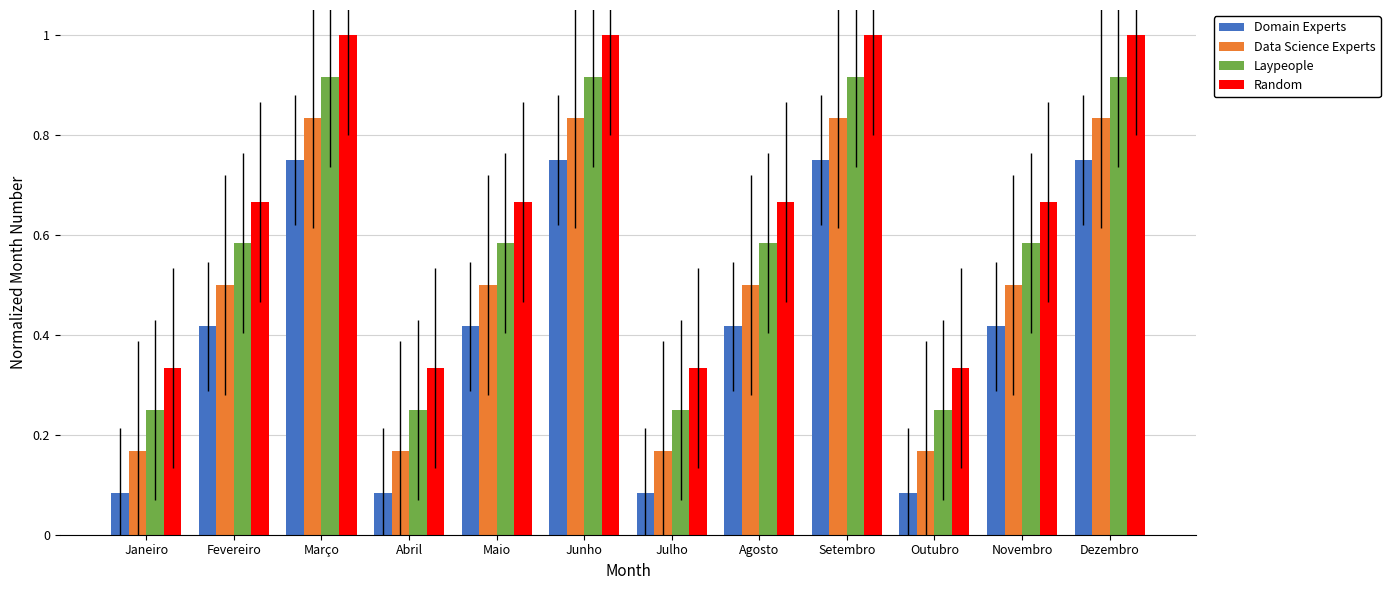

Is the value of Laypeople at Agosto greater than the value of Random at Maio?

No